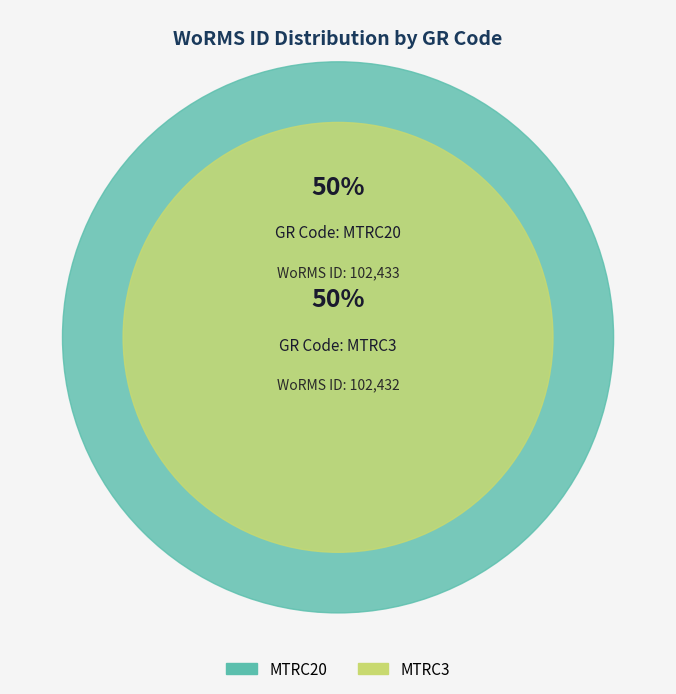

Which category accounts for the majority?

MTRC20